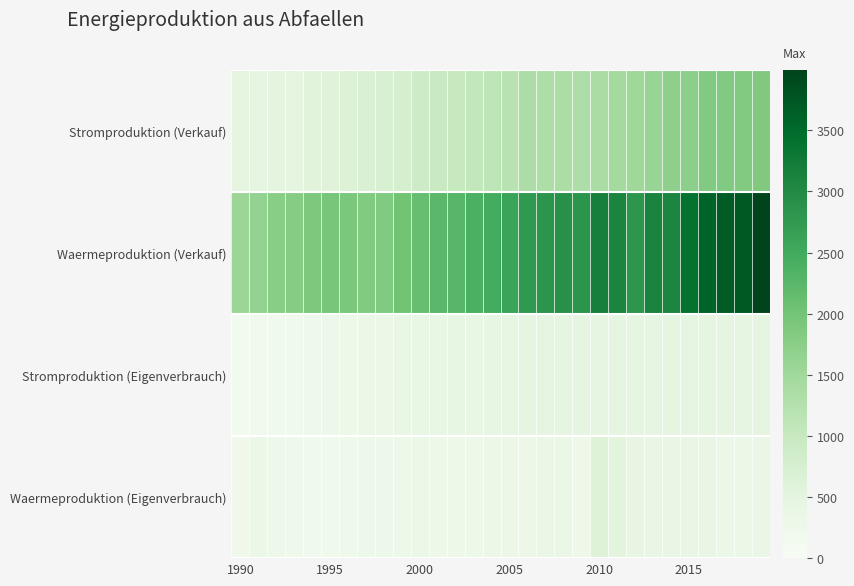

At how many categories does at least one series exceed 2752?

14